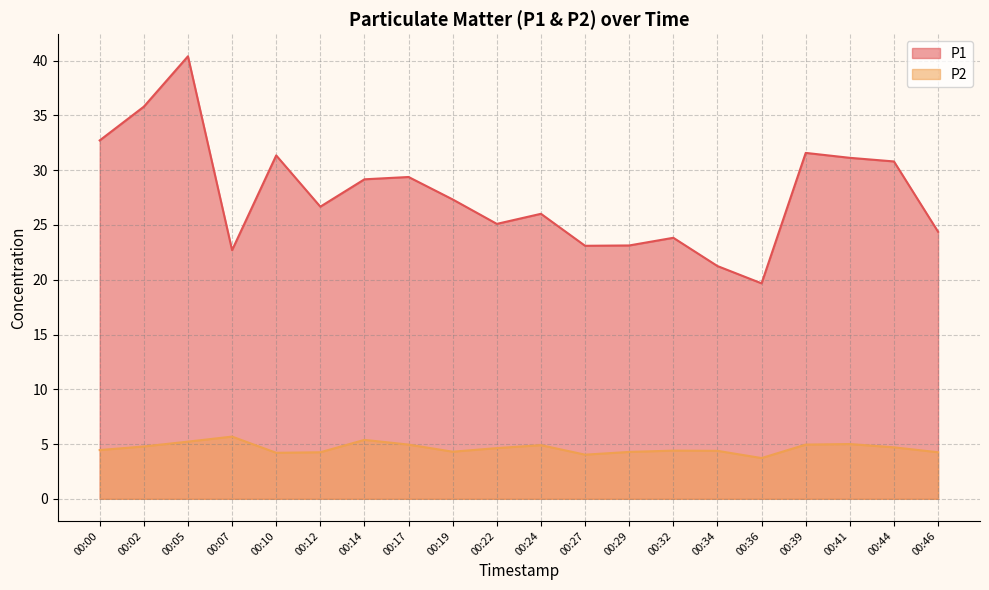

At how many categories does at least one series exceed 21?

19